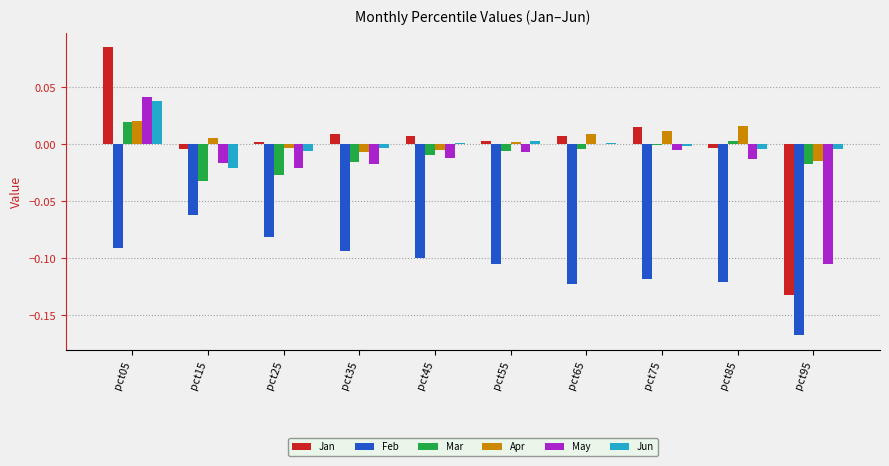

True or false: Feb has a value of -0.1 at pct65.

True